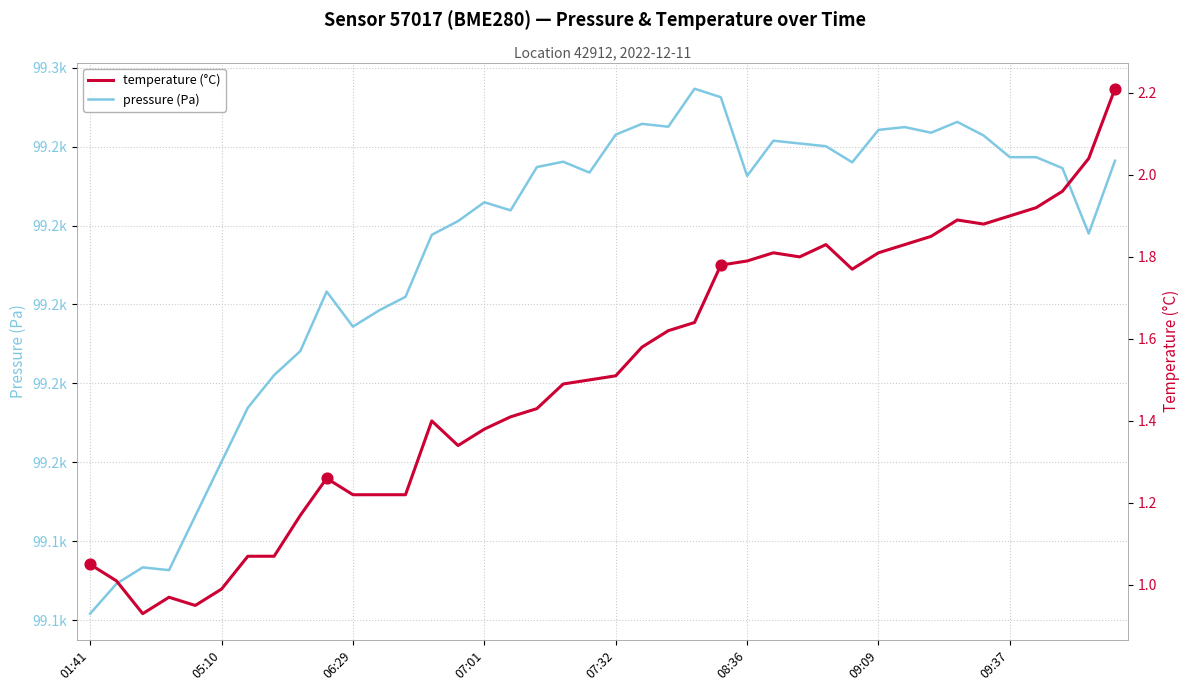

Which series contains the lowest Y value?

temperature (°C)